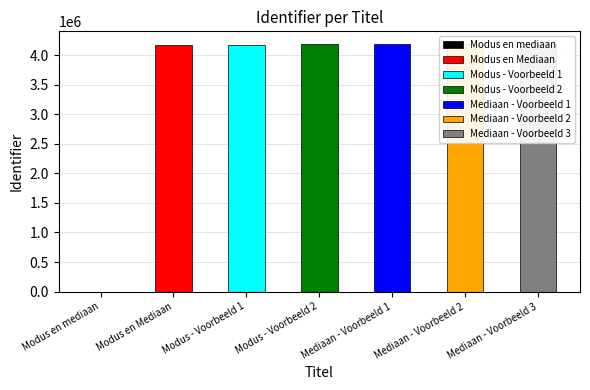

The chart shows a value of 4190629 at Mediaan - Voorbeeld 1. True or false?

True